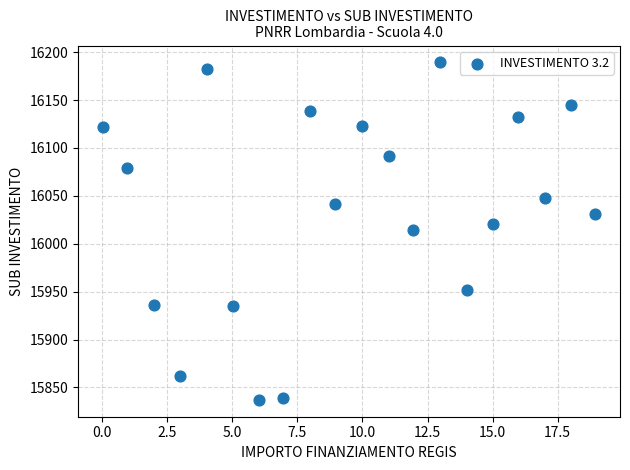

What is the range of X values (max minus min)?

18.9